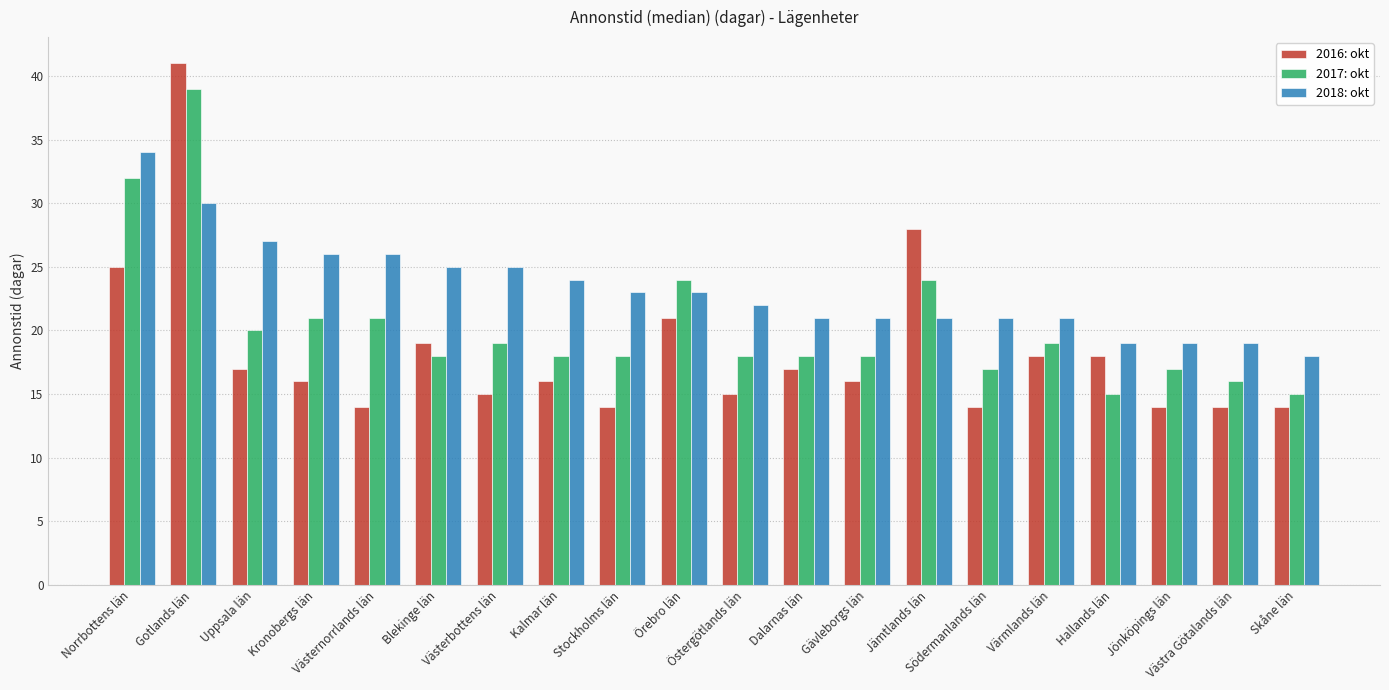

What is the approximate value of 2018: okt at Jämtlands län?

21